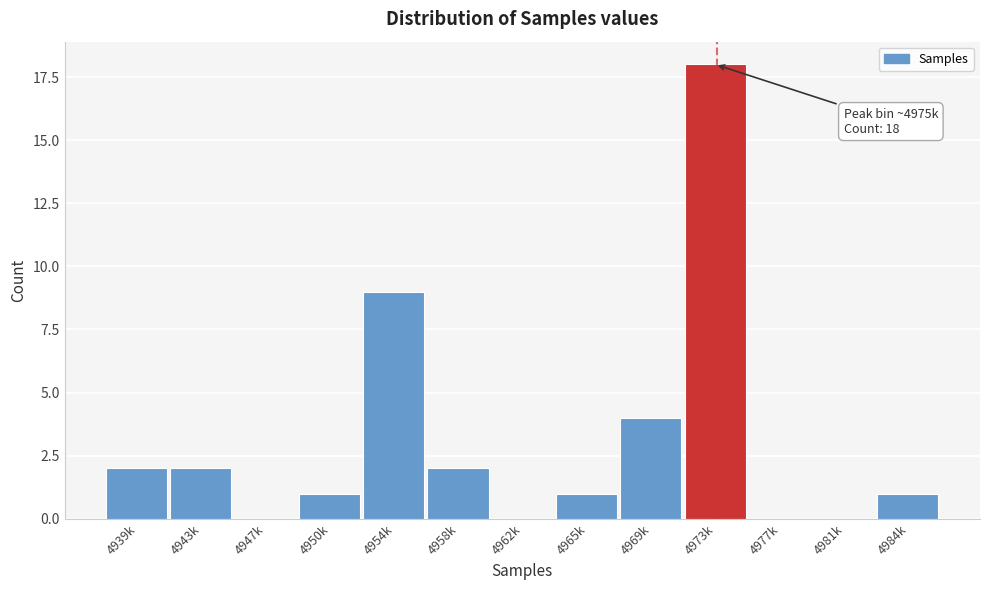

Reading left to right, what are all the values shown in this chart?

4939k=2	4943k=2	4947k=0	4950k=1	4954k=9	4958k=2	4962k=0	4965k=1	4969k=4	4973k=18	4977k=0	4981k=0	4984k=1